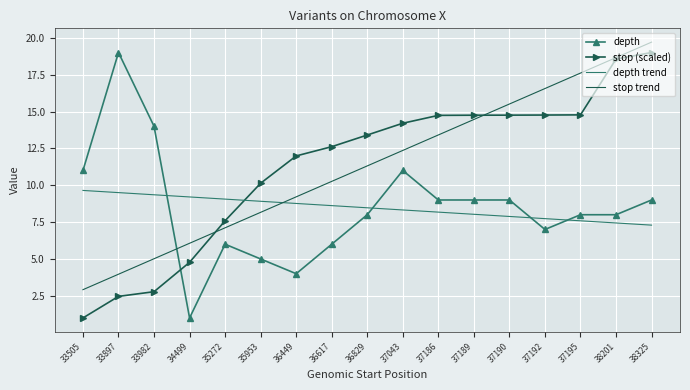

What is the average value of the stop (scaled) series?

11.3